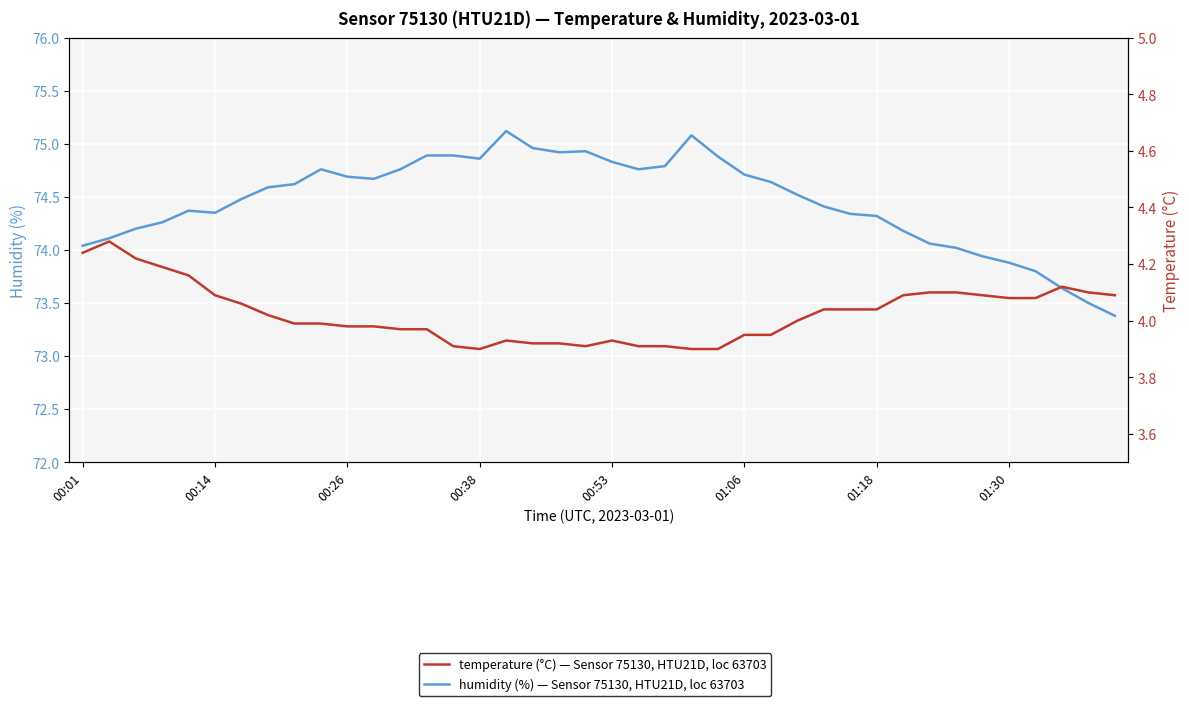

Between 25 and 27, which series saw the biggest shift?

humidity